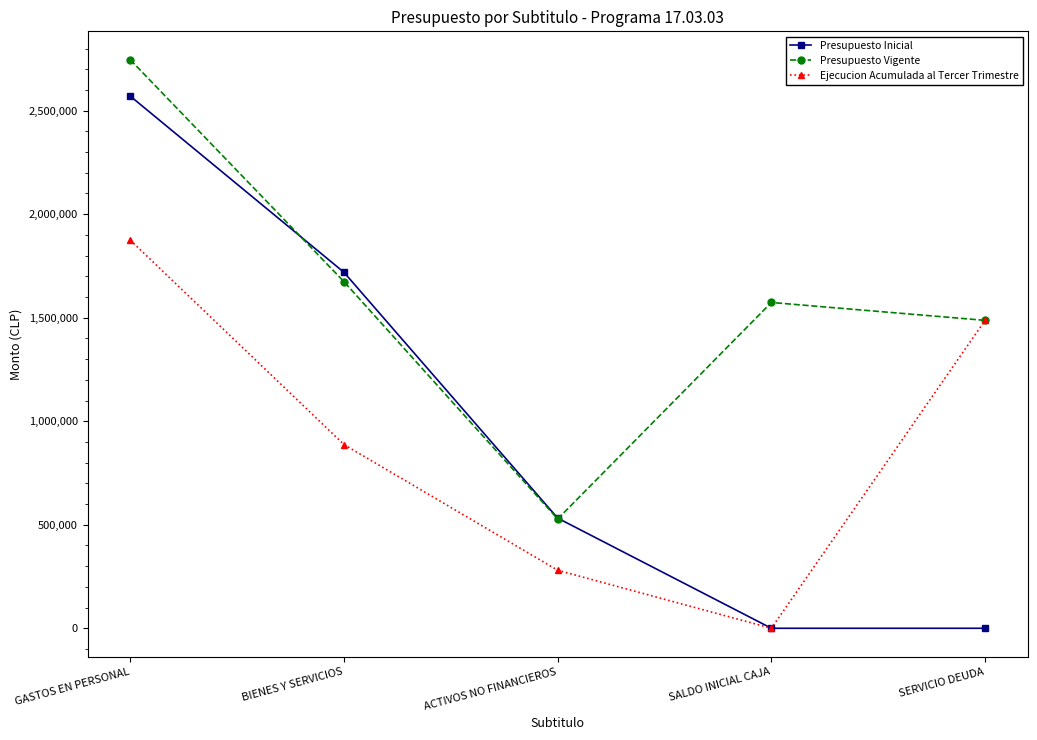

Which category has the lowest value in the Ejecucion Acumulada al Tercer Trimestre series?

SALDO INICIAL CAJA